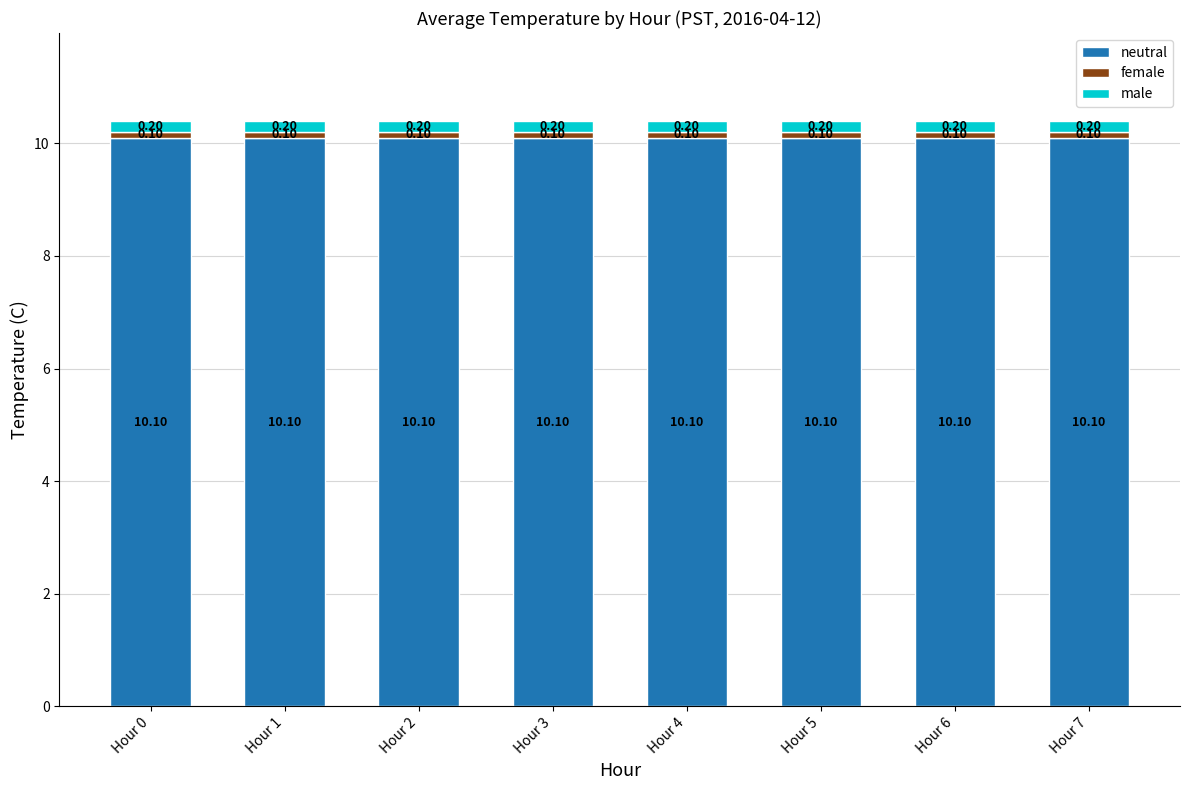

What is the total value across all series at Hour 1?

10.4